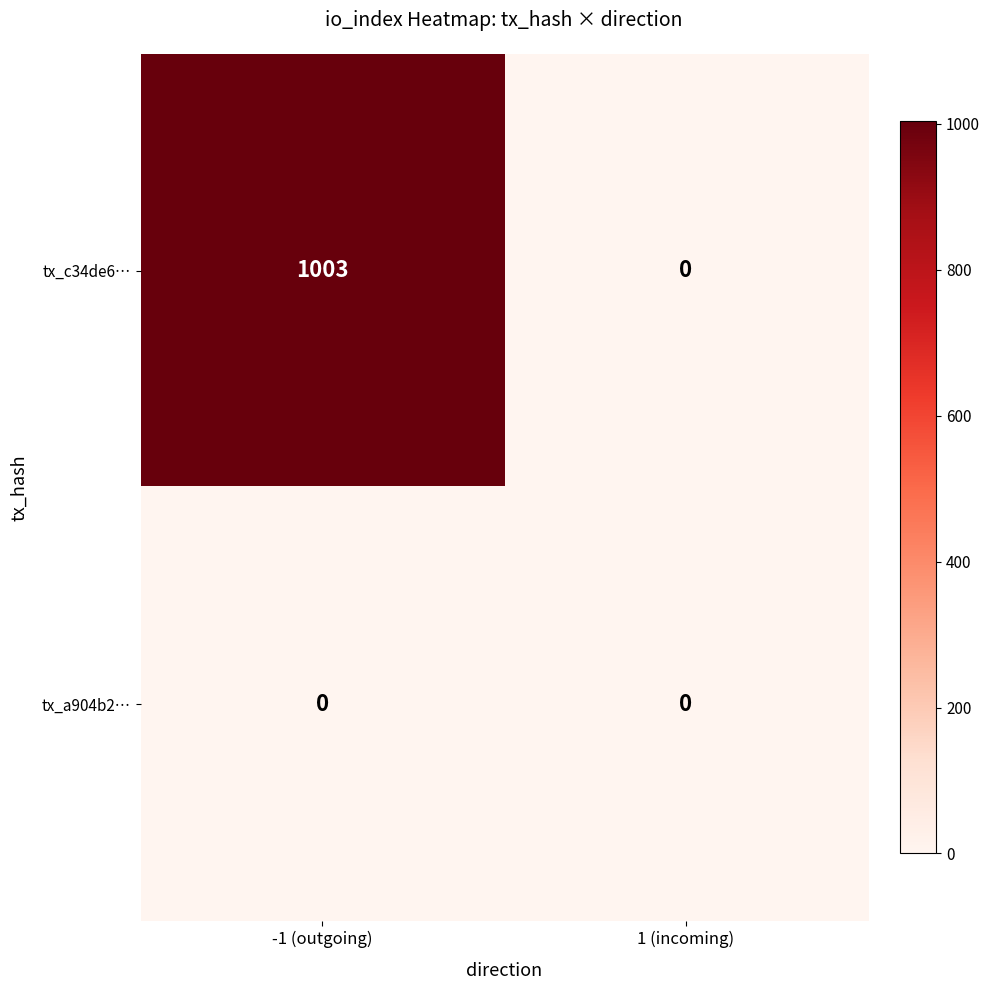

How many data points does each series have?

2